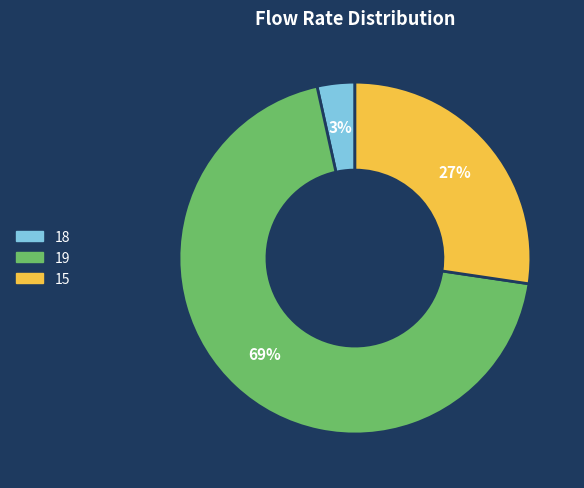

How many slices are in this pie chart?

3